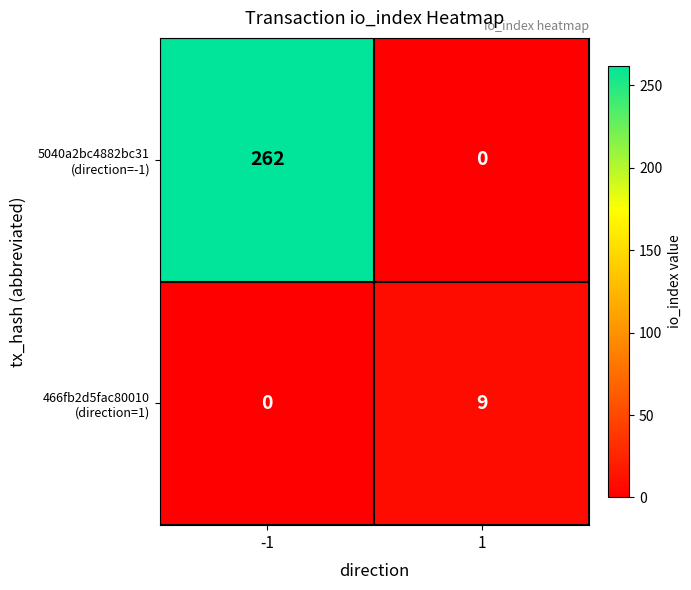

At which category is the sum across all series the highest?

-1